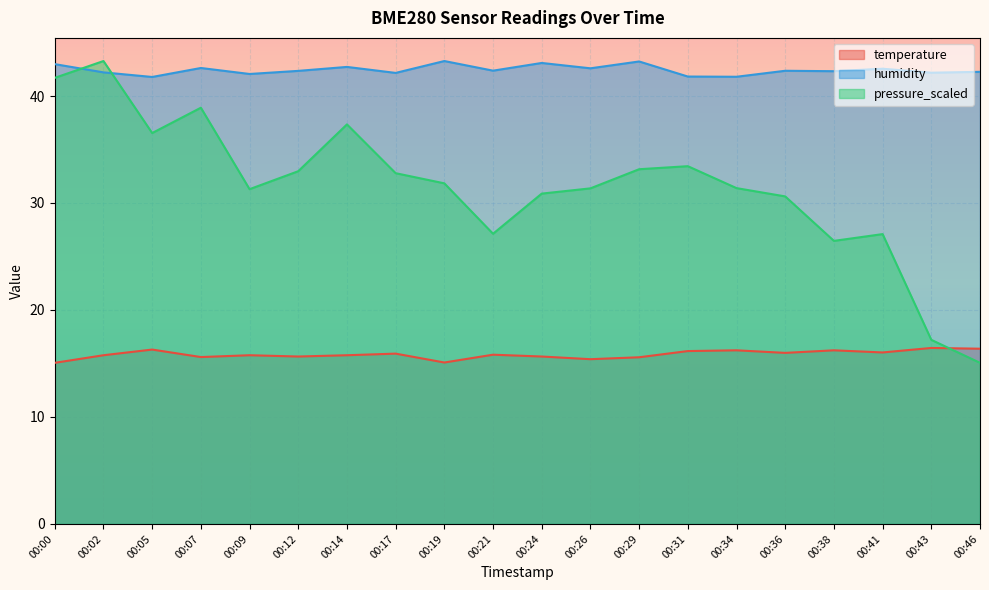

What are all the series names shown in the legend?

temperature, humidity, pressure_scaled